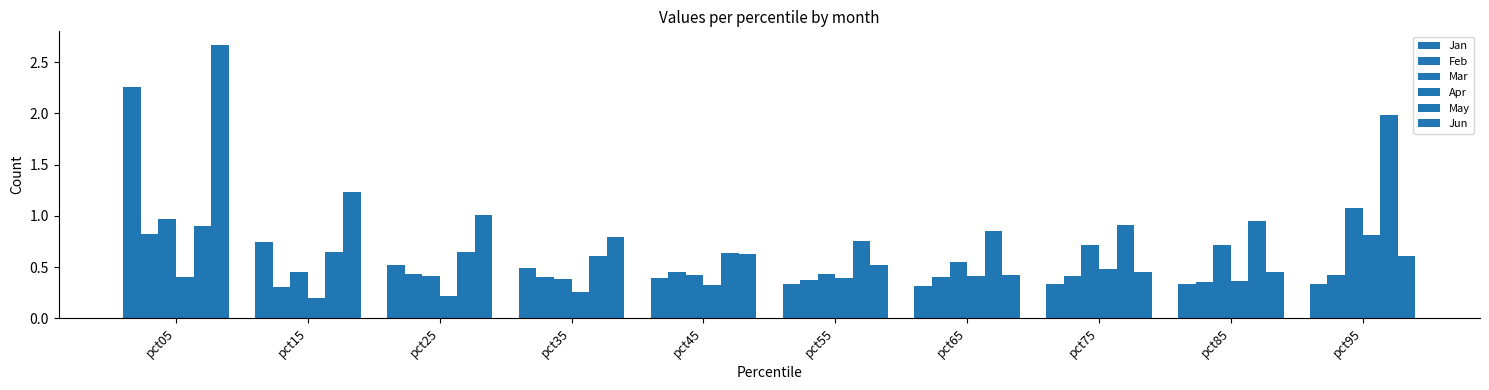

What is the value of the Mar bar at the 10th from the left?

1.1